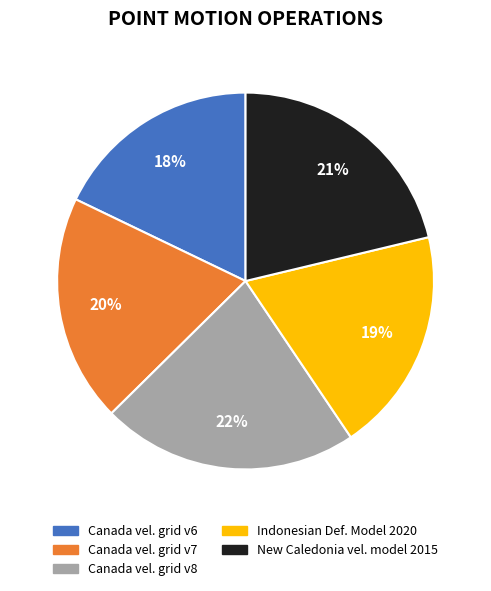

To the nearest percent, what is the difference between the largest and smallest slice percentages?

4%